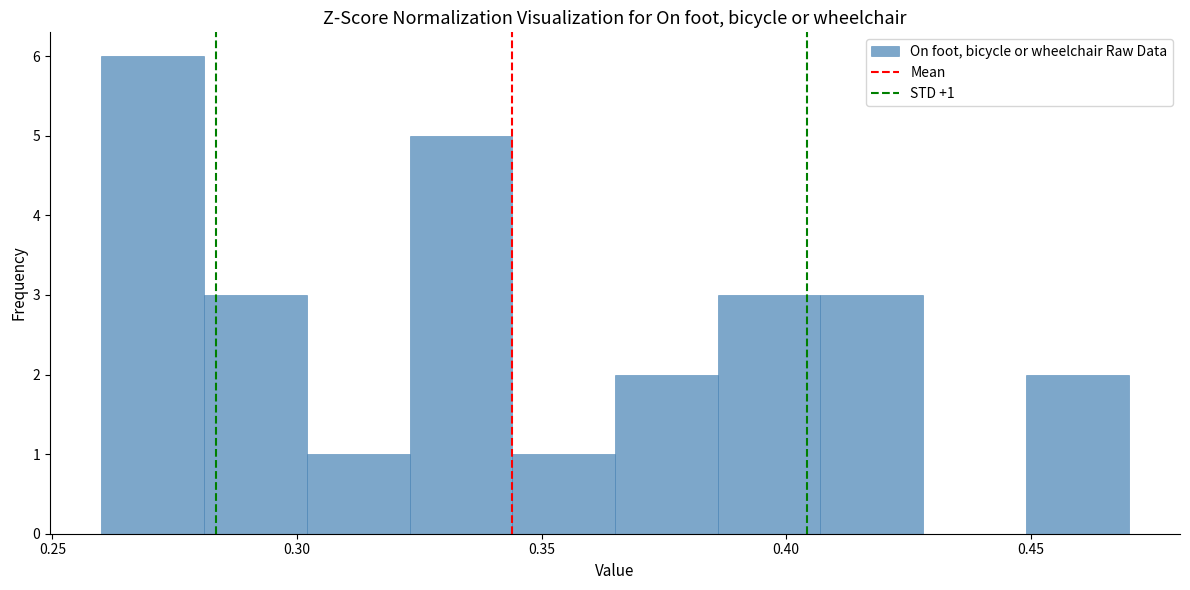

Over which range of the x-axis is the bar tallest?

0.260 to 0.281